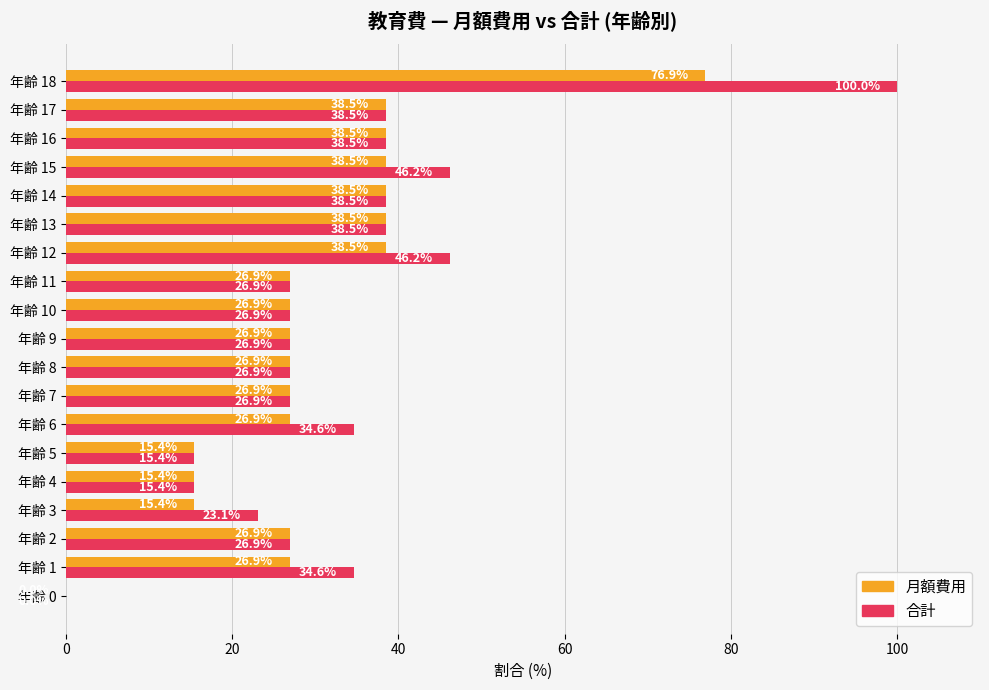

The 合計 series shows 34.6 at 年齢 6. True or false?

True